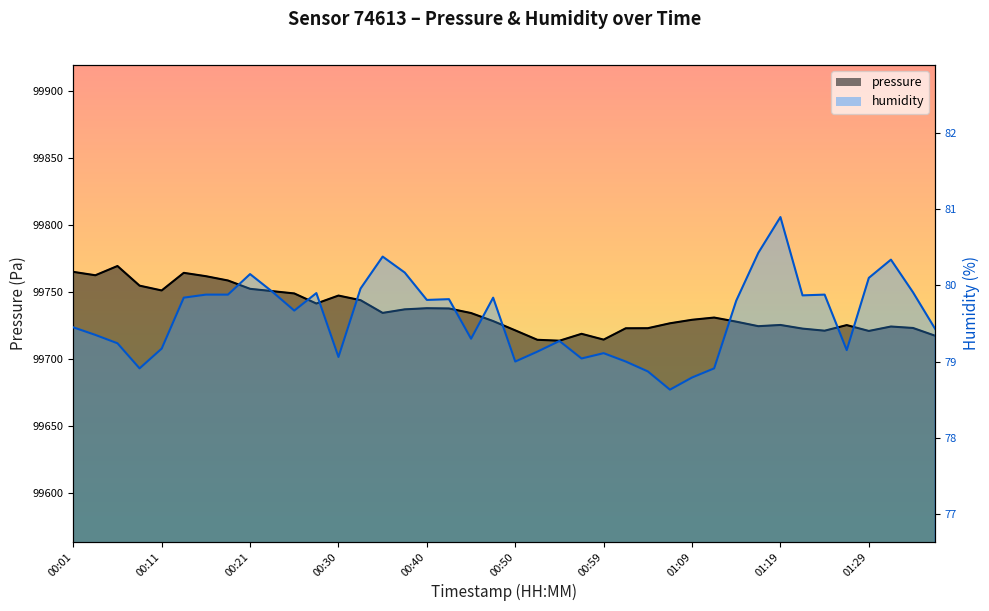

Is it true that humidity equals 36.7 at 00:35?

False